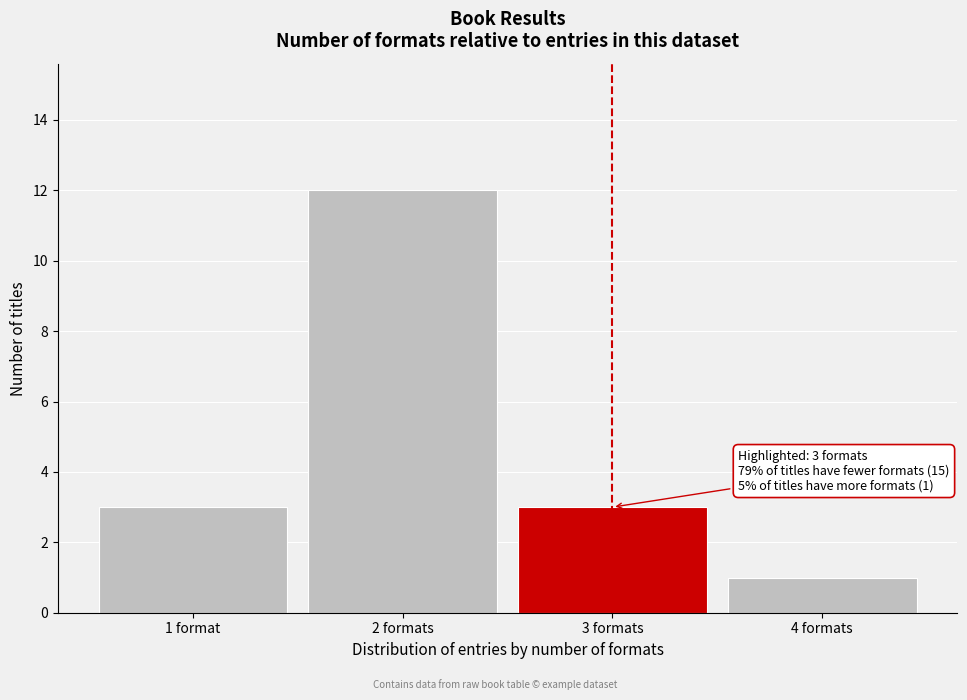

Reading left to right, list all the values displayed in this chart.

1 format=3	2 formats=12	3 formats=3	4 formats=1